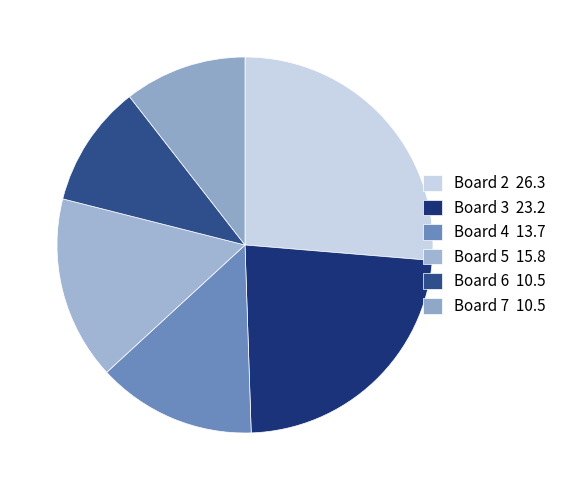

Is there any slice that represents more than half of the pie?

No